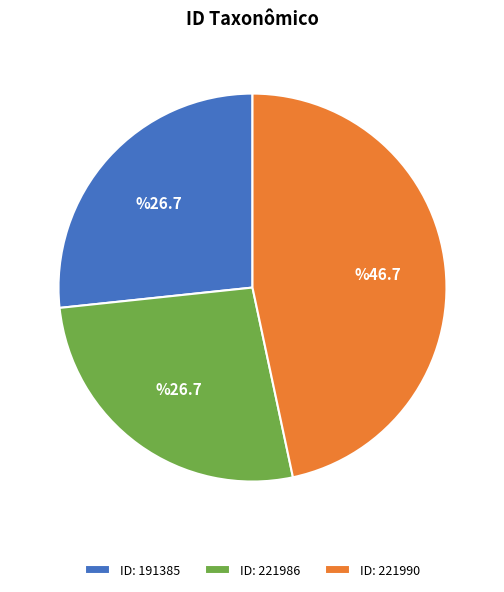

How many slices are in this pie chart?

3